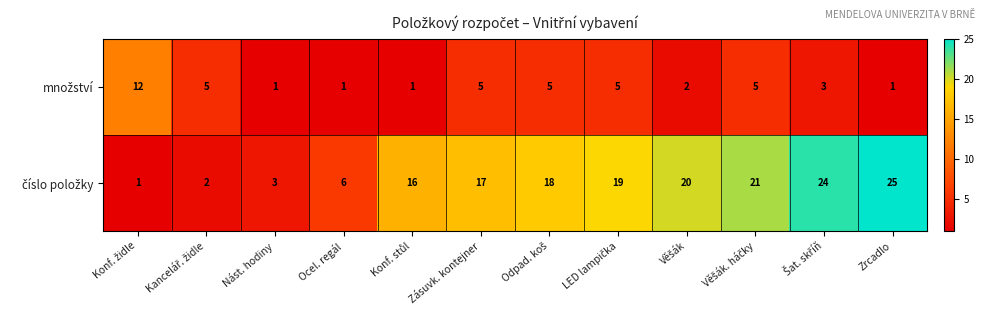

What is the difference between the highest and lowest values at Zrcadlo?

24